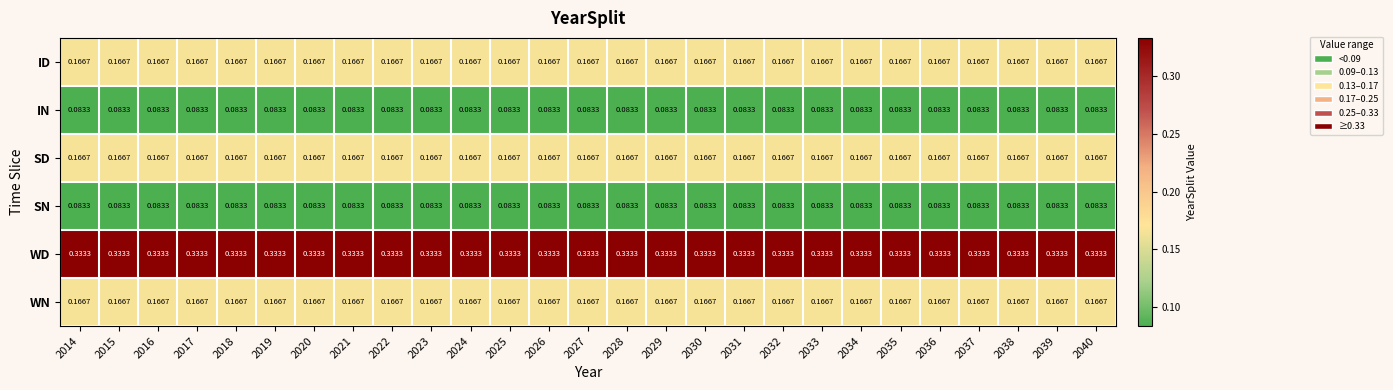

Which series has the largest total across all categories?

WD